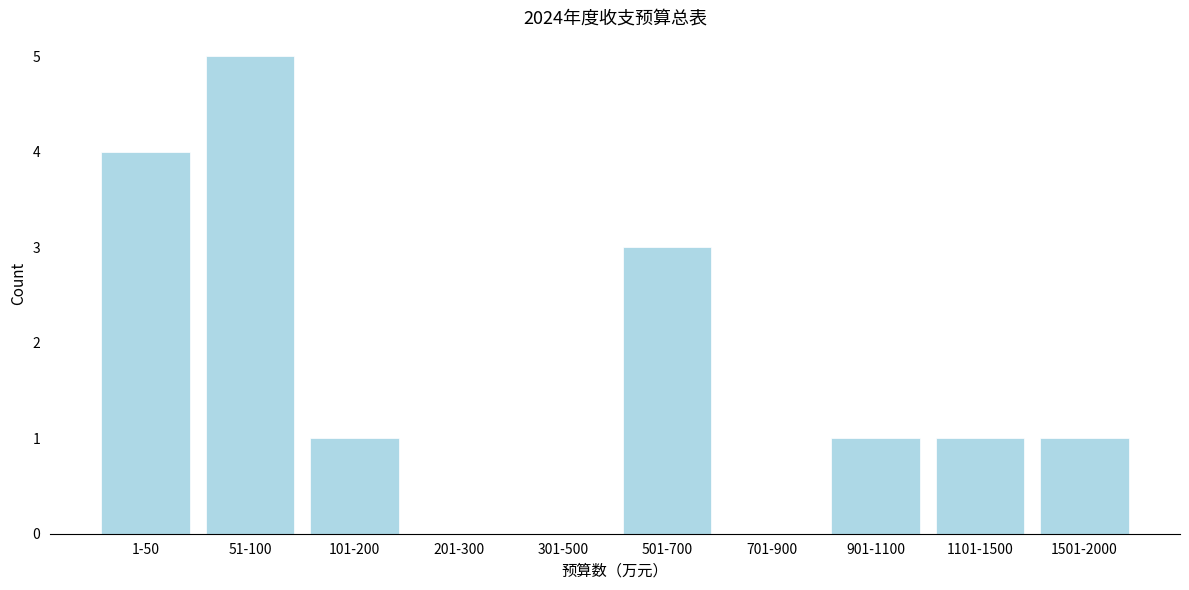

Reading left to right, list all the values displayed in this chart.

1-50=4	51-100=5	101-200=1	201-300=0	301-500=0	501-700=3	701-900=0	901-1100=1	1101-1500=1	1501-2000=1